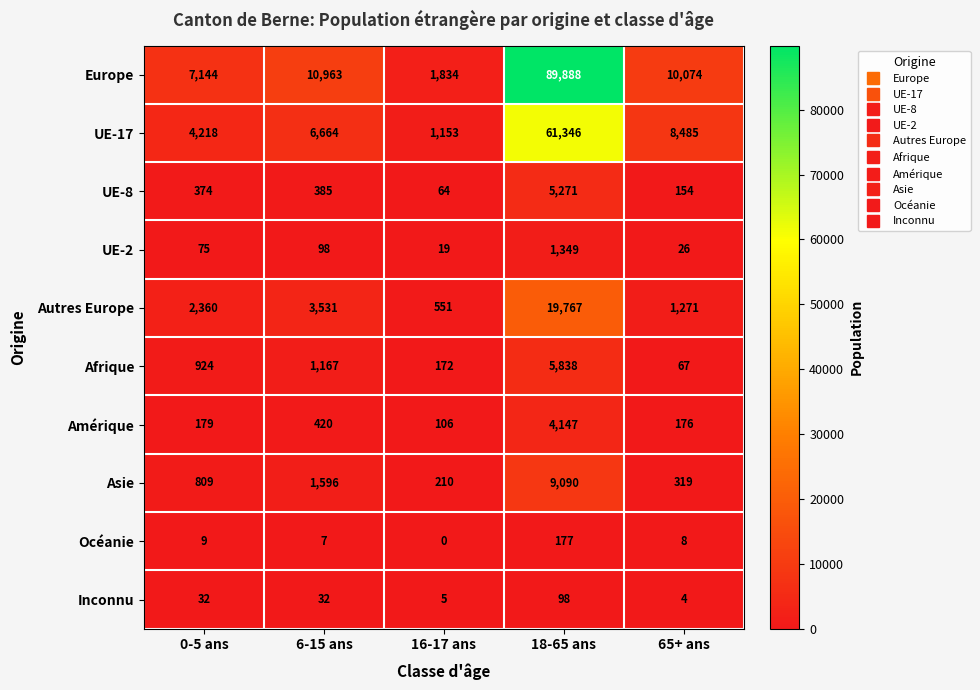

Which series has the largest range (max minus min)?

Europe